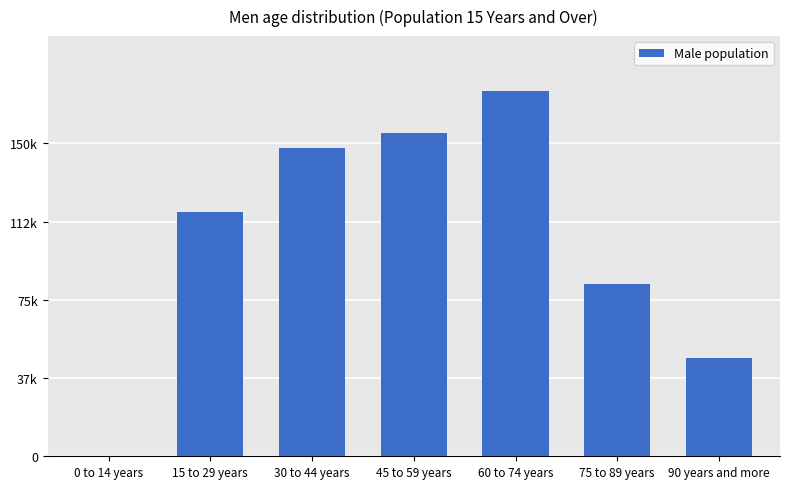

Is it true that the value at 90 years and more is 47150?

True